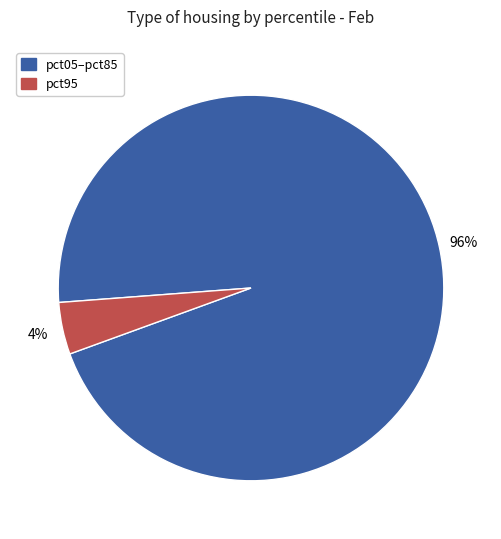

Does any single category account for the majority?

Yes